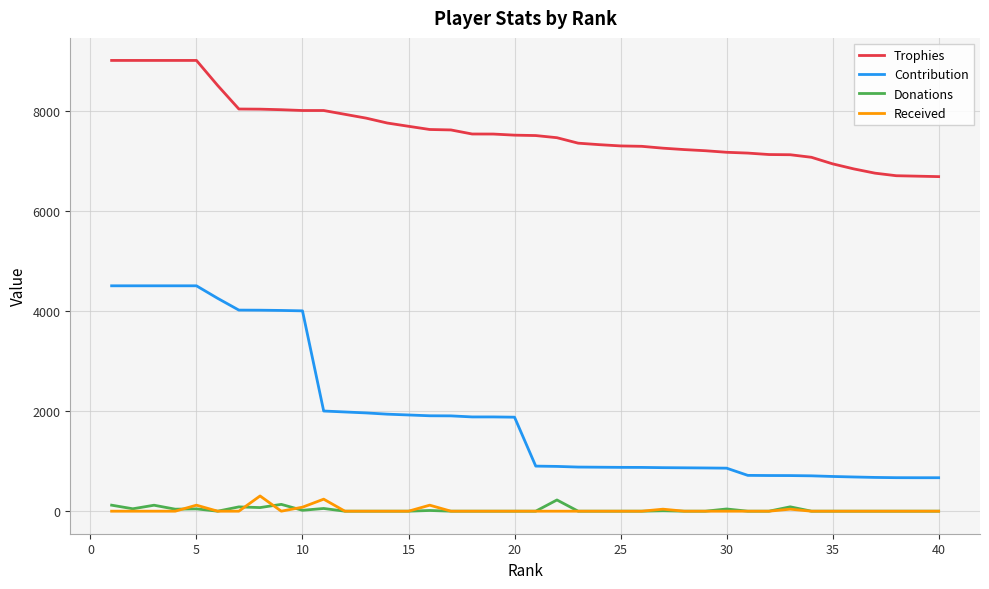

Which series has the largest range (max minus min)?

Contribution